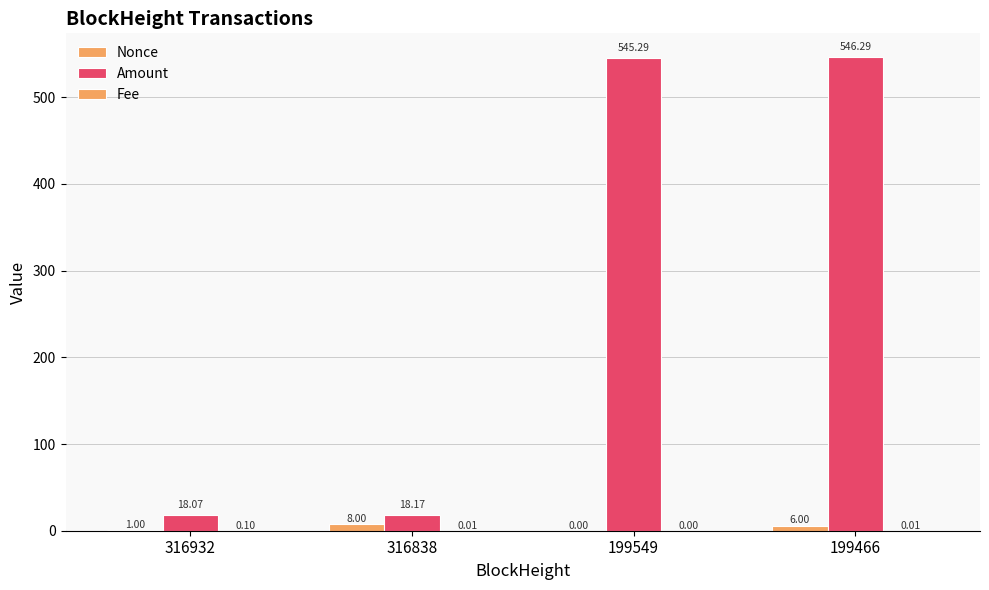

Are the bars horizontal?

No